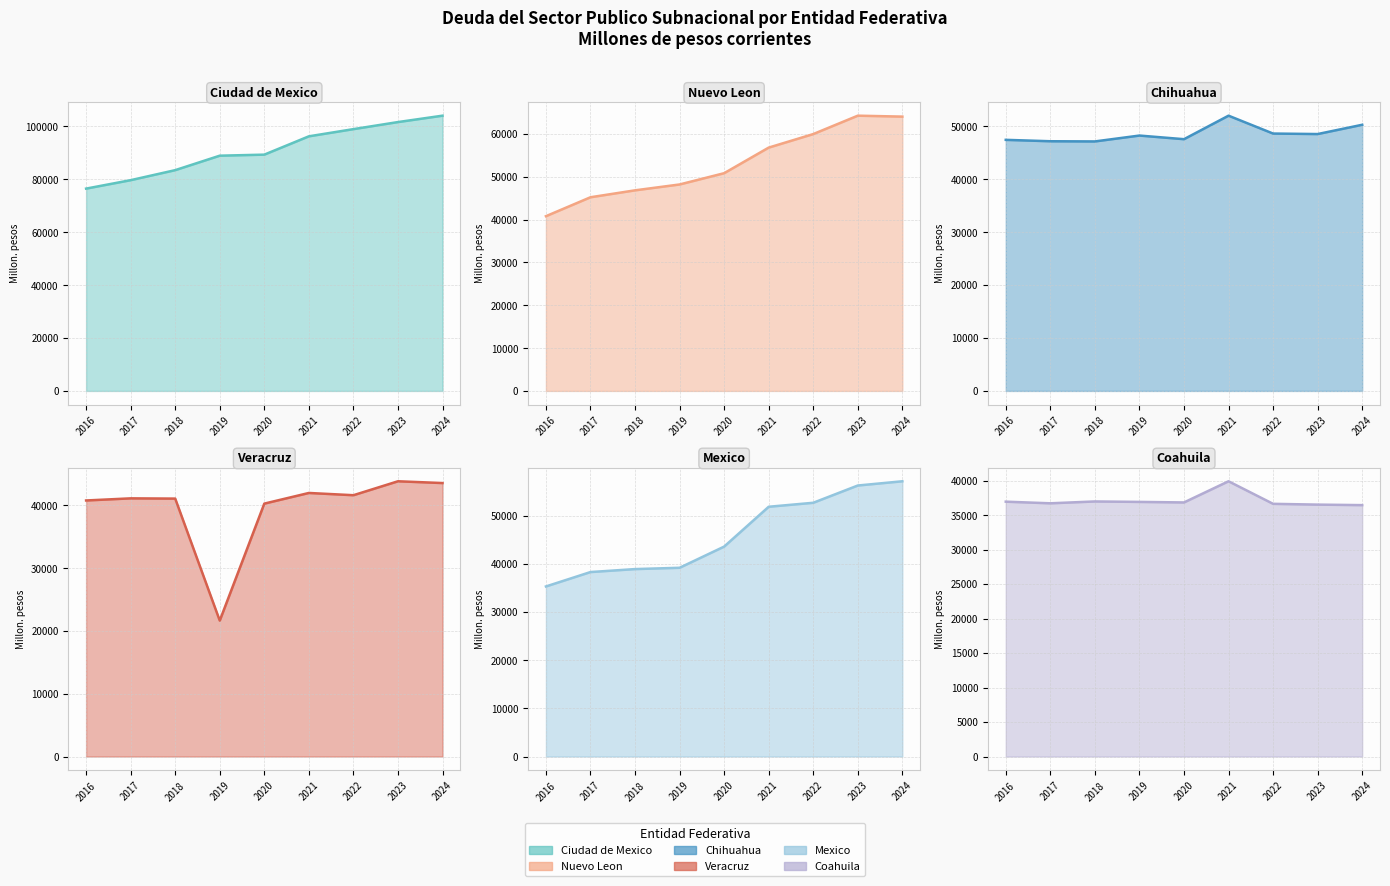

What is the sum of all Nuevo Leon line values?

477033.7